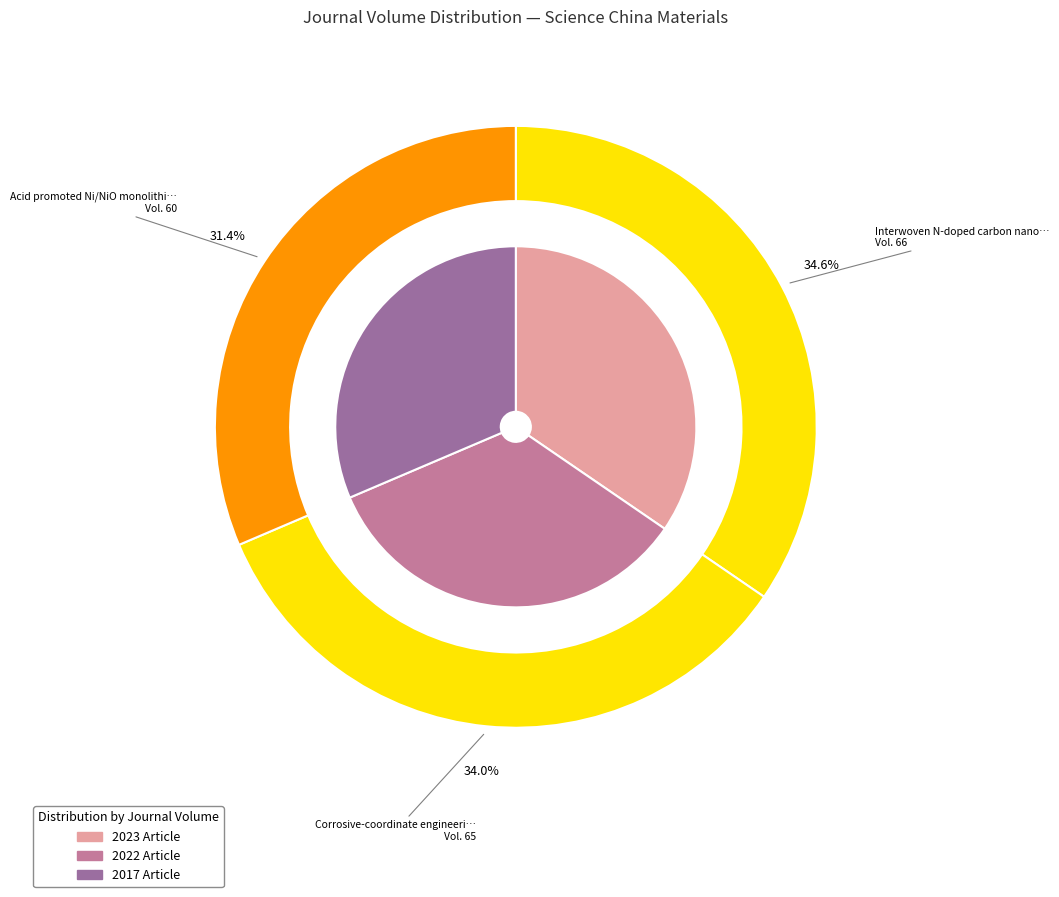

Approximately how many times larger is the value at Corrosive-coordinate engineering compared to Acid promoted Ni/NiO monolithic?

1.1